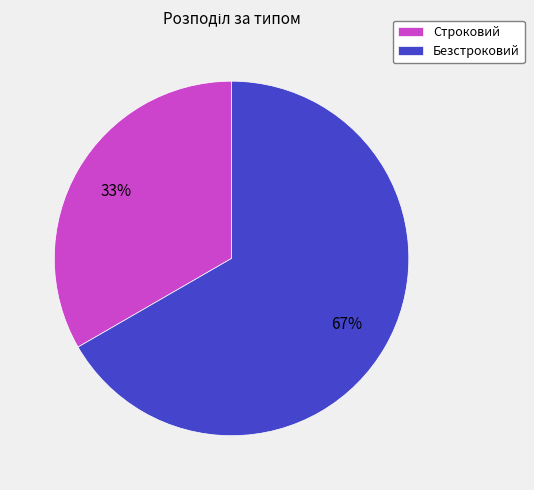

True or false: Строковий accounts for 23% of the total.

False